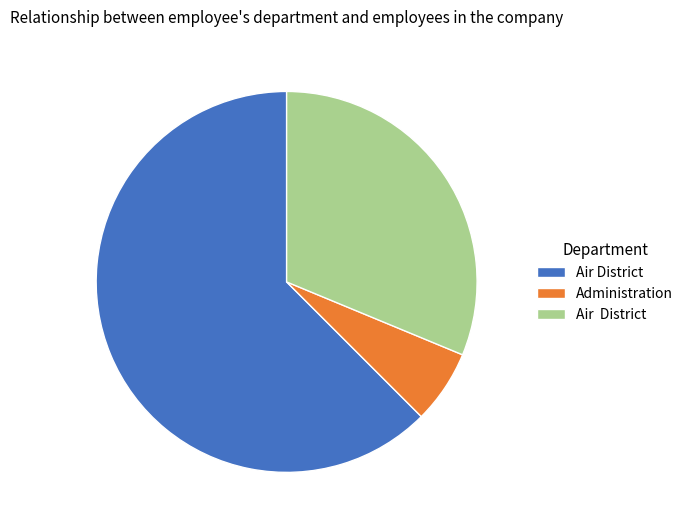

Does any single category account for the majority?

Yes